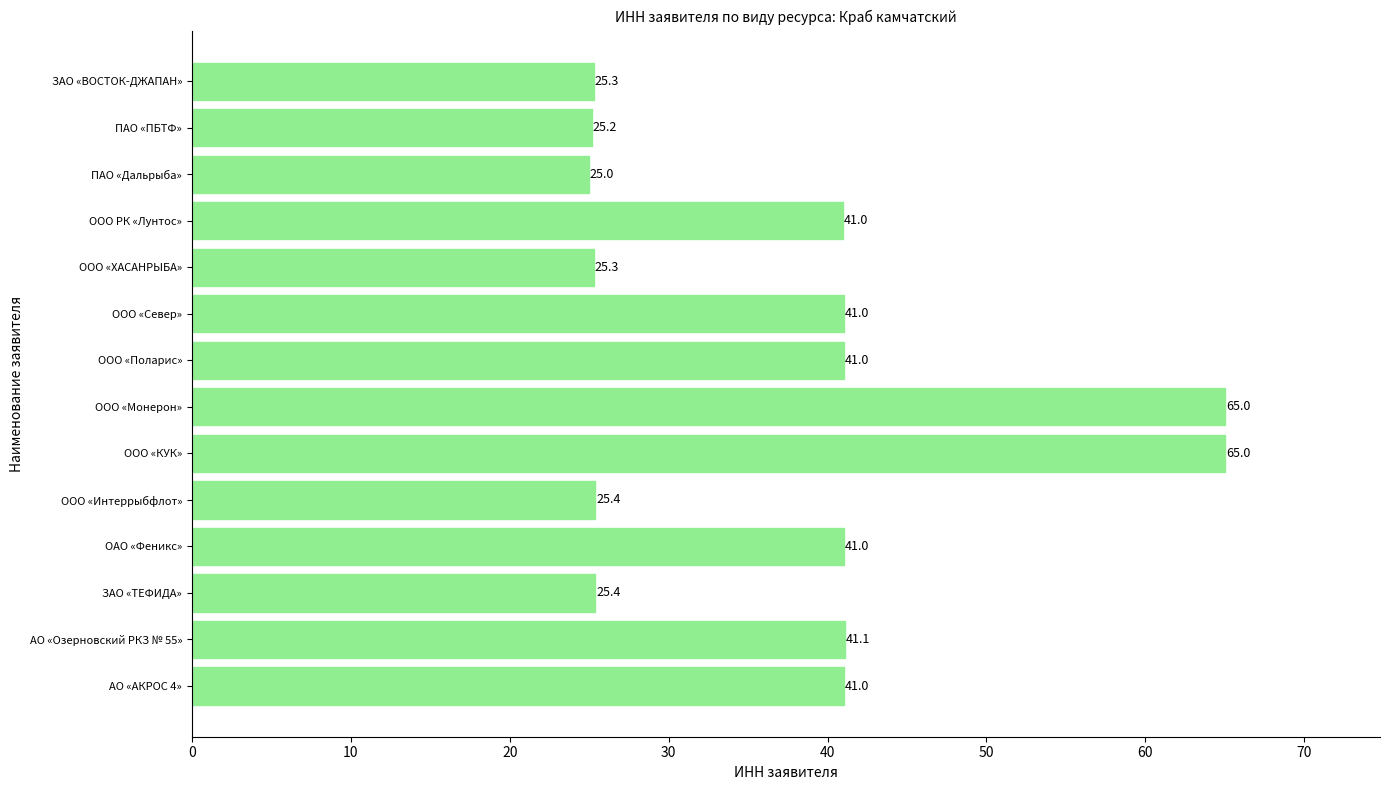

What is the greatest value displayed?

65.0